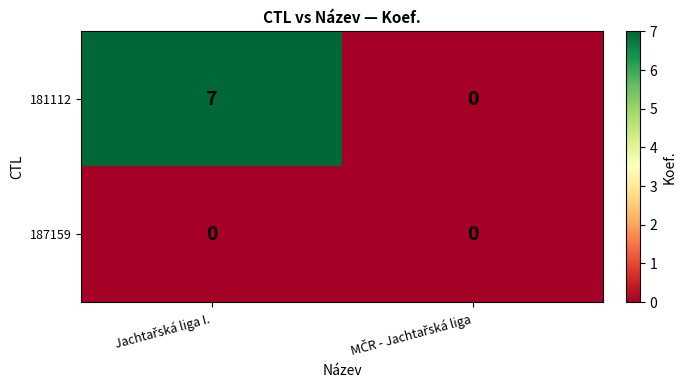

Which series has the largest total across all categories?

181112